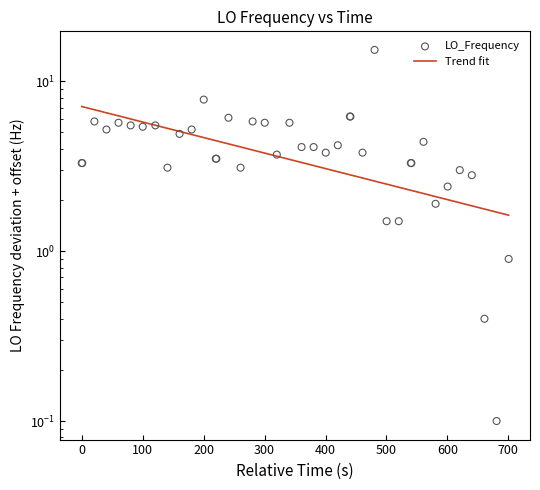

At how many categories does at least one series exceed 13?

1